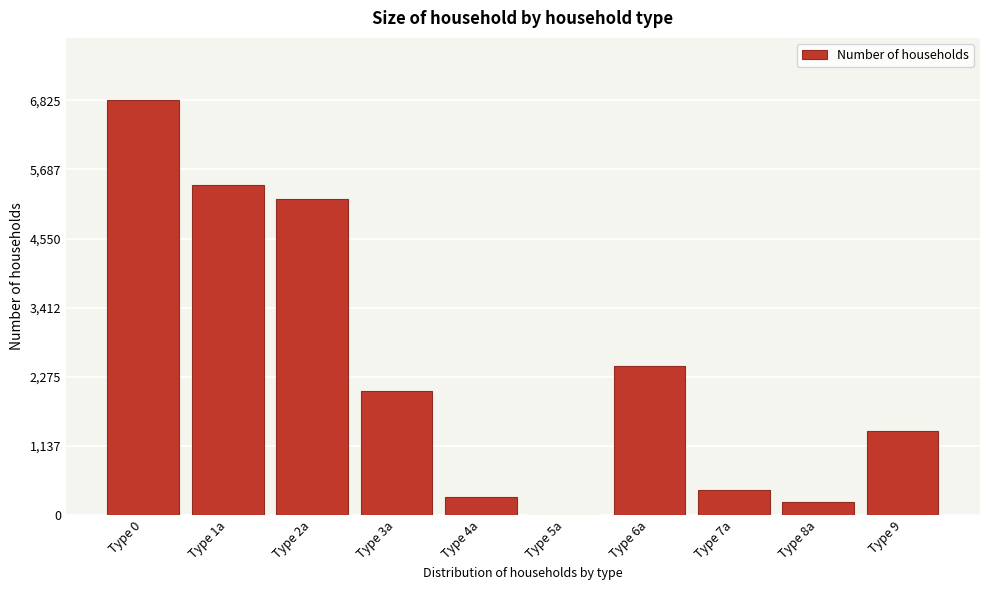

Reading left to right, extract all data points from this chart.

Type 0=6825	Type 1a=5433	Type 2a=5208	Type 3a=2050	Type 4a=293	Type 5a=3	Type 6a=2447	Type 7a=415	Type 8a=225	Type 9=1392